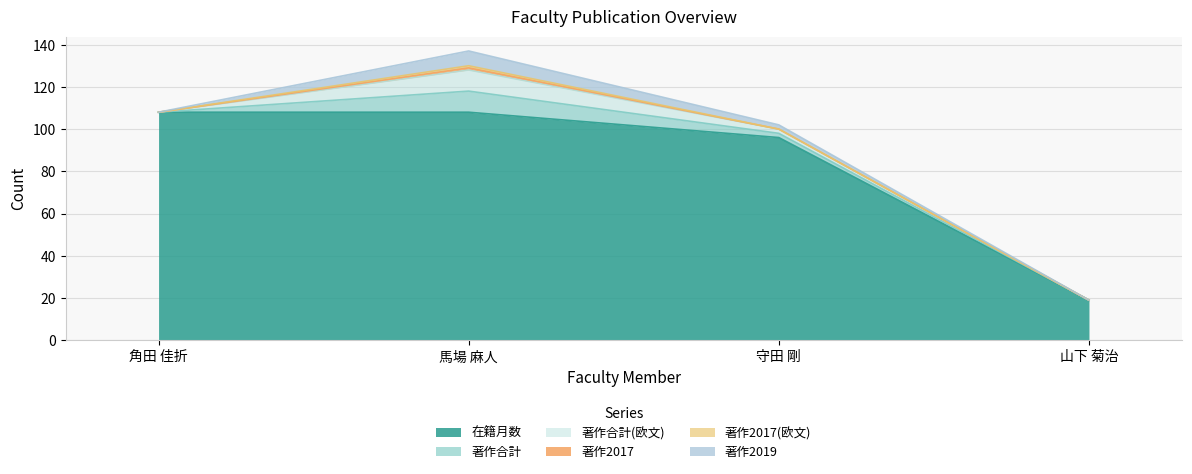

How many interior local peaks does the 著作合計(欧文) series have?

1